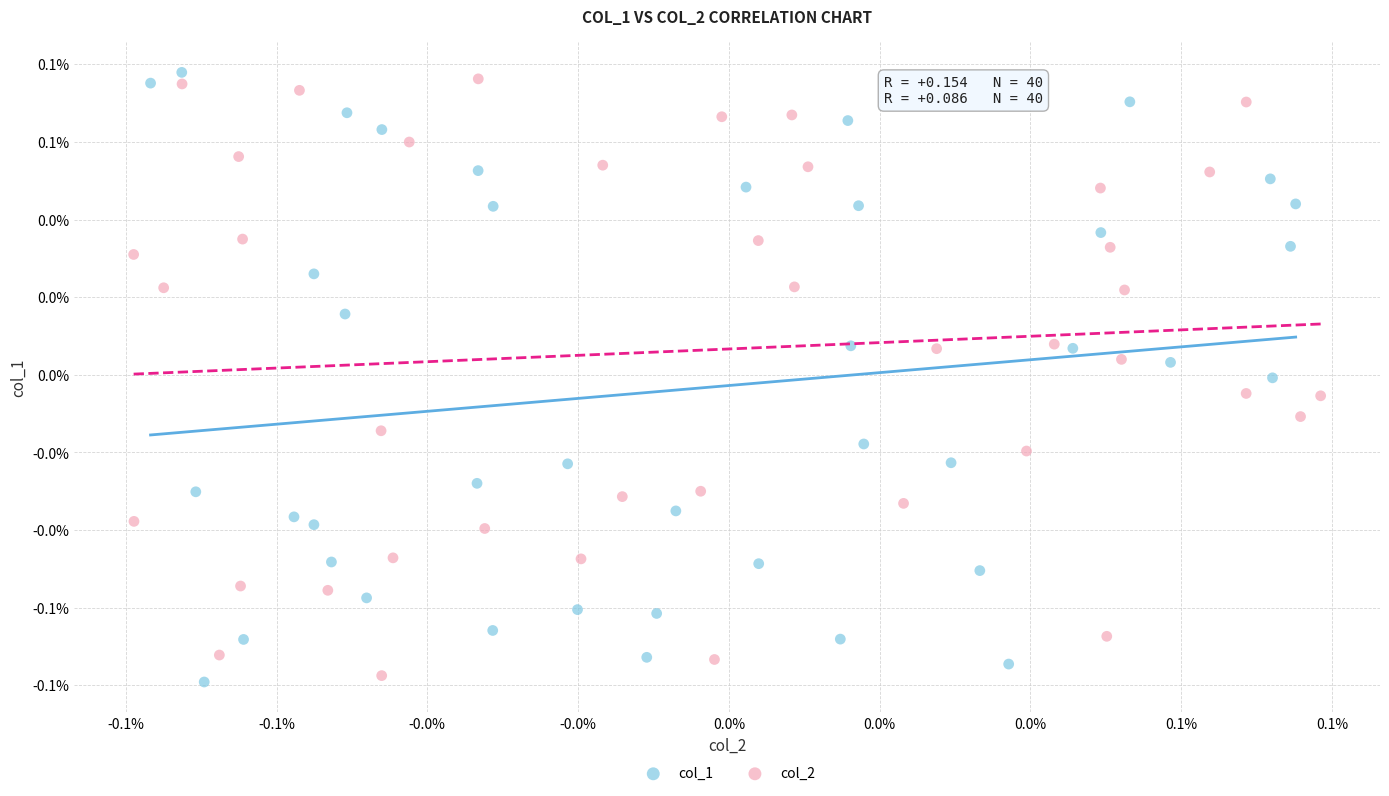

Which series reaches the maximum Y coordinate?

col_1